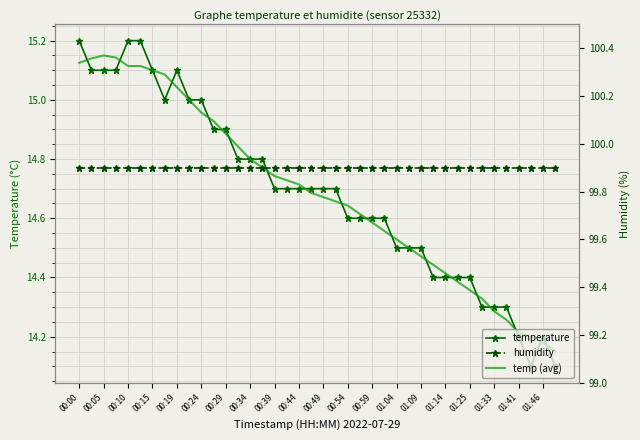

What is the highest value of the temp (avg) series?

15.1